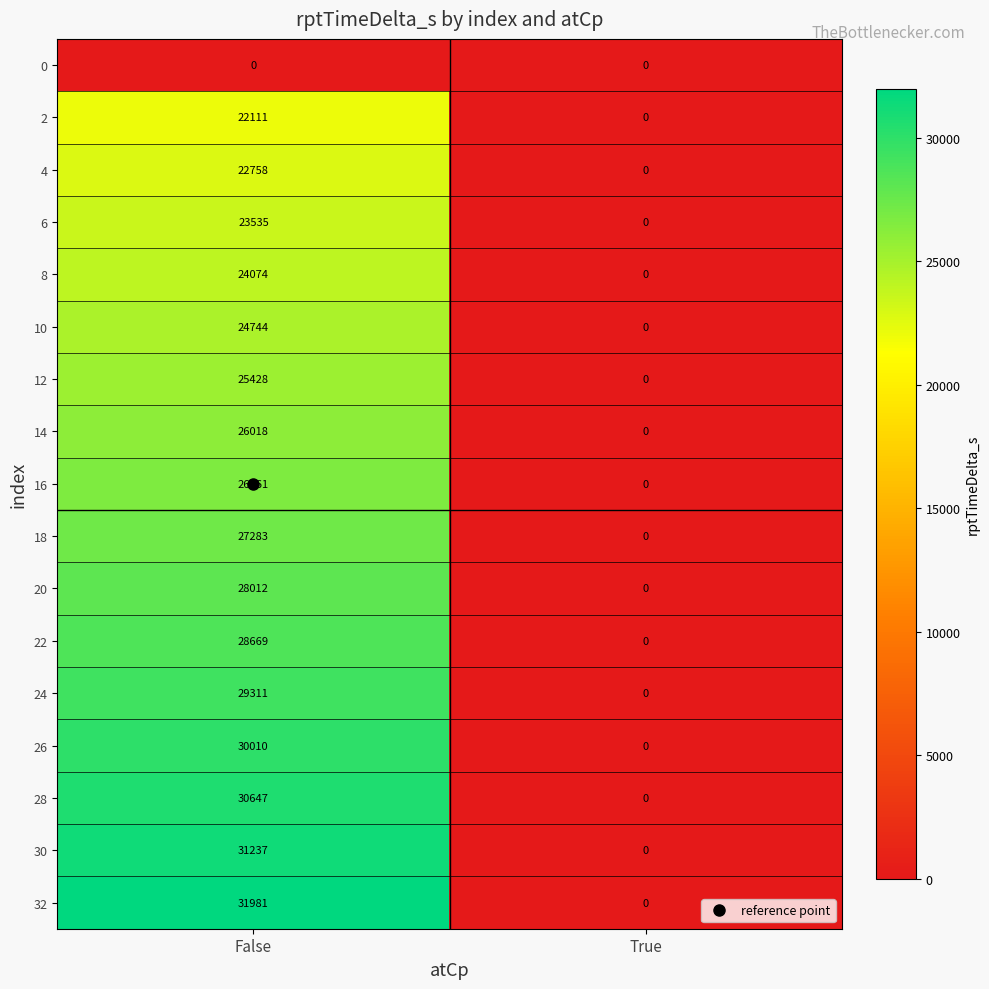

What is the maximum value for 14?

26018